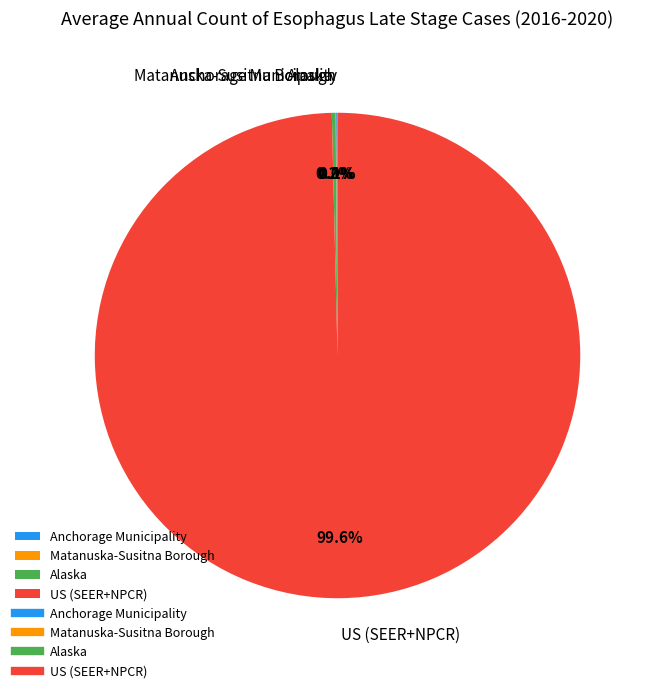

What is the largest slice in the pie chart?

US (SEER+NPCR)